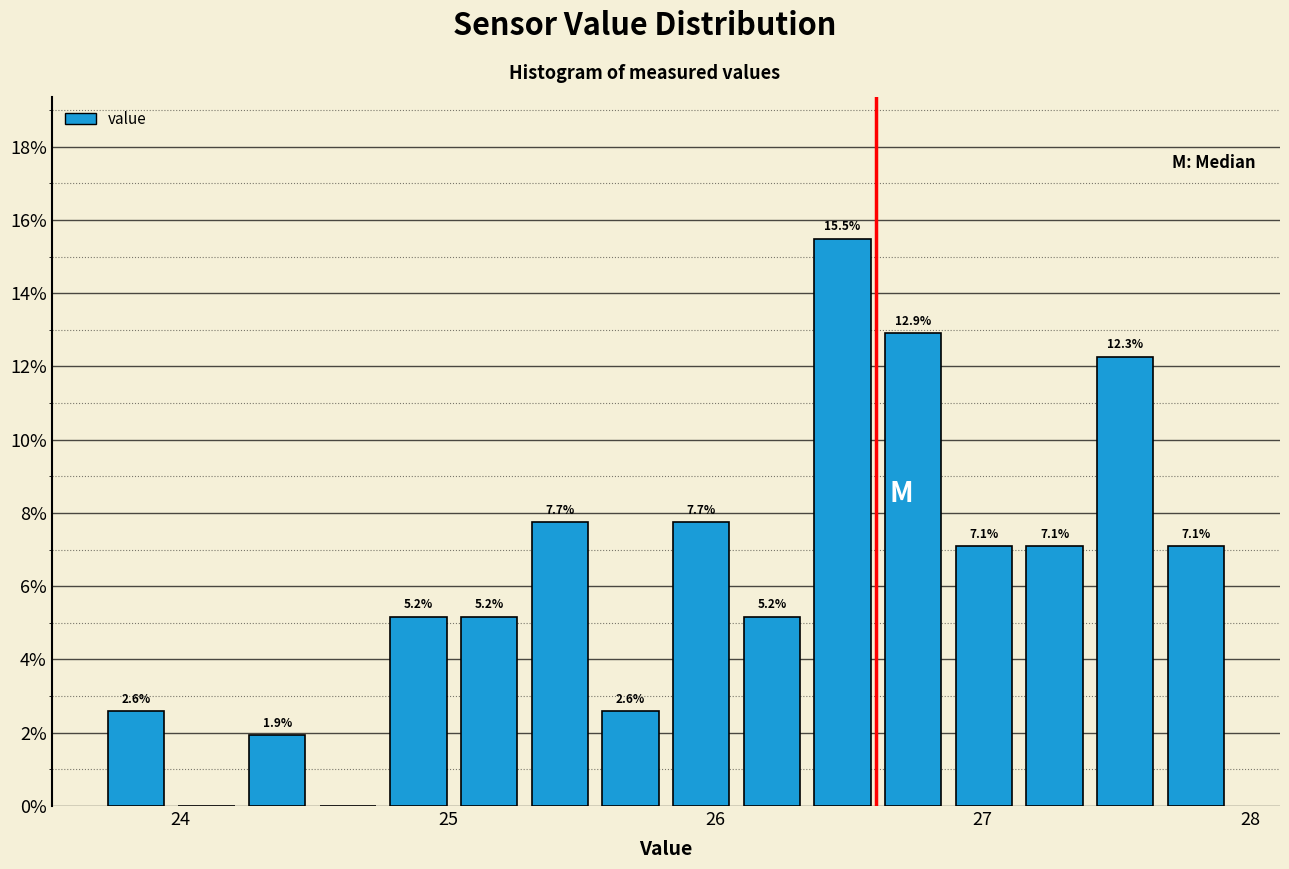

Read against the x-axis, roughly where is the centre of the tallest bar?

26.5